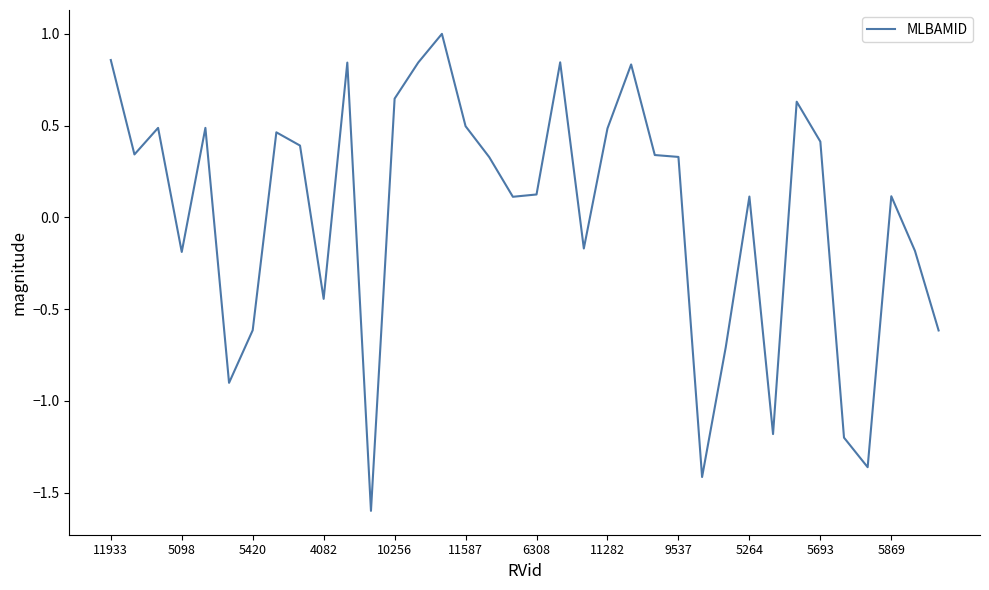

What is the smallest value displayed?

-1.6